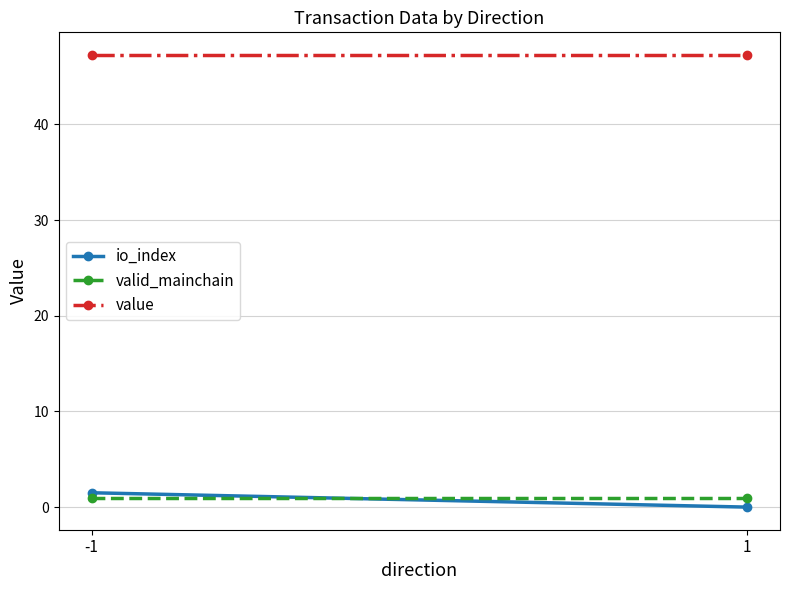

Between -1 and 1, which is larger?

-1